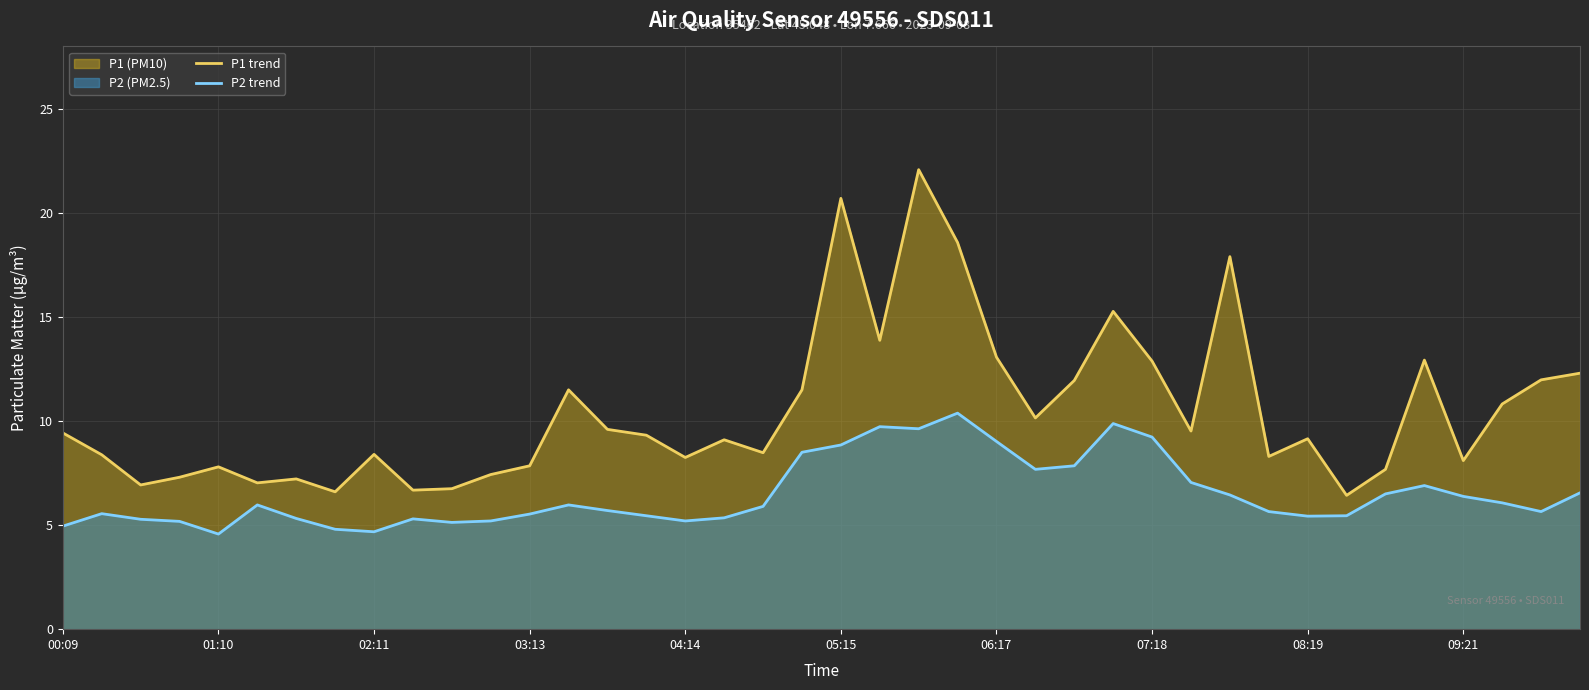

The P2 trend series shows 2.2 at 15. True or false?

False